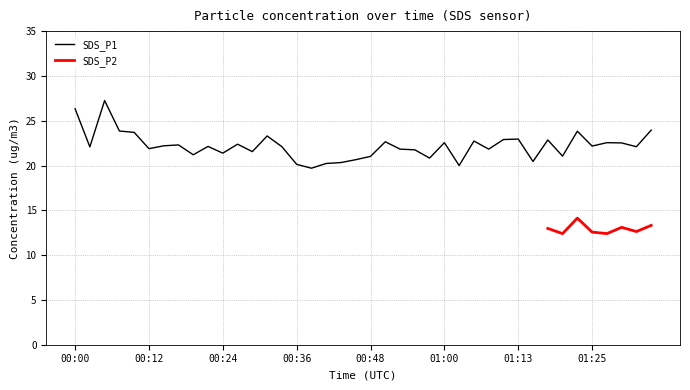

What is the maximum value shown in the chart?

27.2